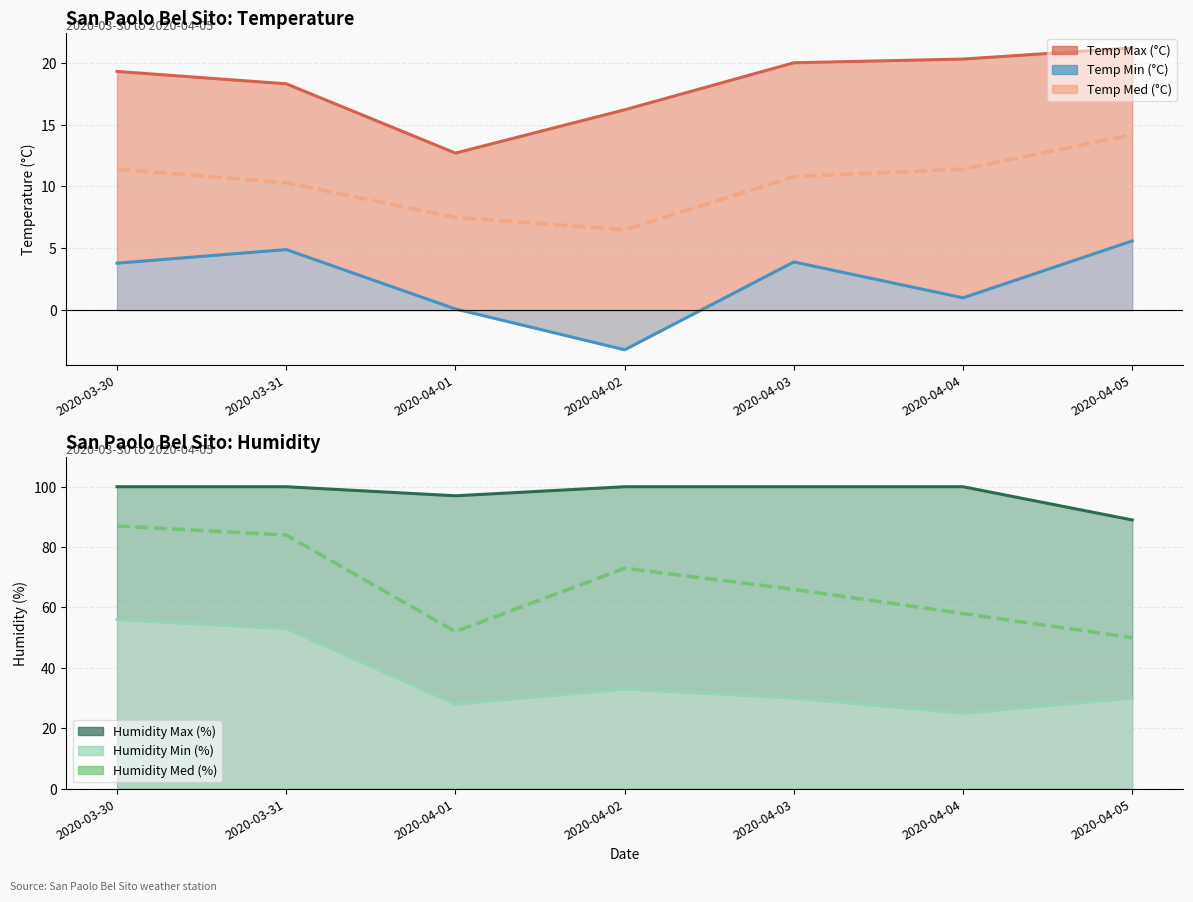

What is the minimum value for Temp Med (°C)?

6.5